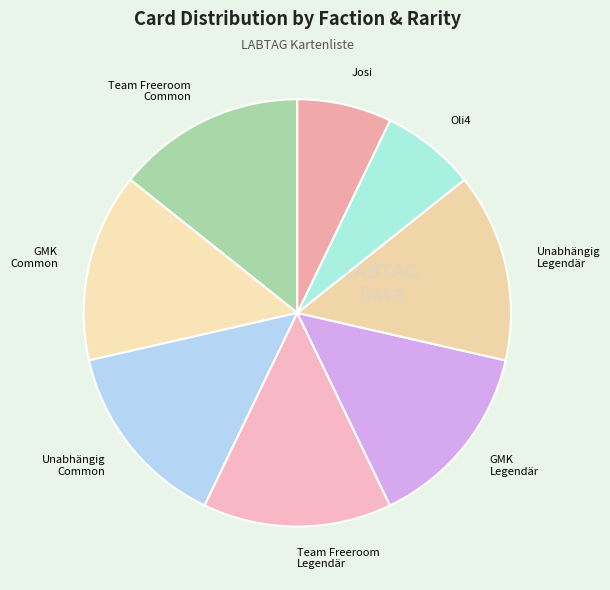

Approximately how many times larger is the value at Oli4 compared to GMK Legendär?

0.5